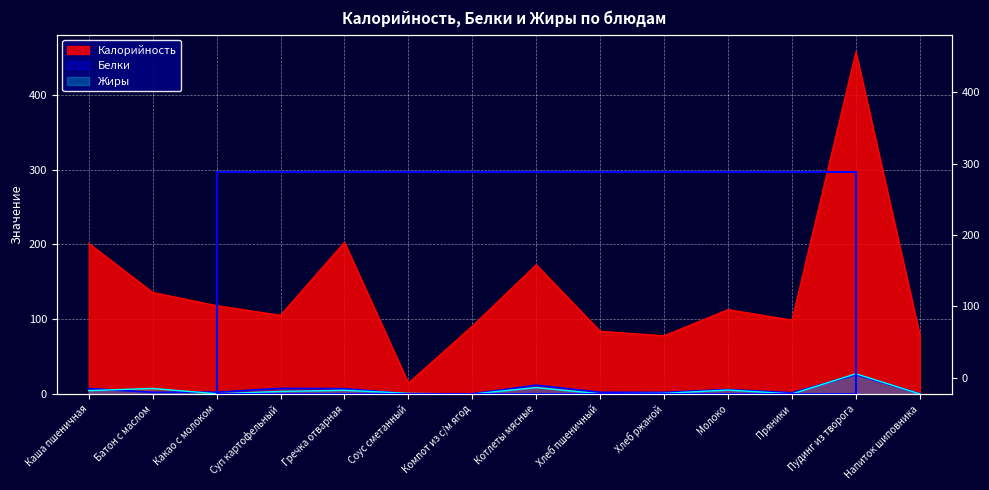

Reading right to left, what are all the values shown in this chart?

Калорийность: Напиток шиповника=79.0	Пудинг из творога=457.7	Пряники=99.0	Молоко=113.0	Хлеб ржаной=78.0	Хлеб пшеничный=84.0	Котлеты мясные=173.0	Компот из с/м ягод=91.0	Соус сметанный=14.8	Гречка отварная=203.0	Суп картофельный=105.4	Какао с молоком=118.3	Батон с маслом=136.0	Каша пшеничная=201.5
Белки: Напиток шиповника=0.6	Пудинг из творога=25.8	Пряники=1.8	Молоко=6.1	Хлеб ржаной=2.2	Хлеб пшеничный=2.4	Котлеты мясные=11.9	Компот из с/м ягод=0.3	Соус сметанный=0.3	Гречка отварная=7.3	Суп картофельный=7.7	Какао с молоком=2.6	Батон с маслом=2.5	Каша пшеничная=7.4
Жиры: Напиток шиповника=0.2	Пудинг из творога=27.1	Пряники=0.3	Молоко=5.4	Хлеб ржаной=1.0	Хлеб пшеничный=0.4	Котлеты мясные=8.8	Компот из с/м ягод=0.1	Соус сметанный=1.0	Гречка отварная=5.1	Суп картофельный=3.6	Какао с молоком=0.5	Батон с маслом=7.5	Каша пшеничная=4.7